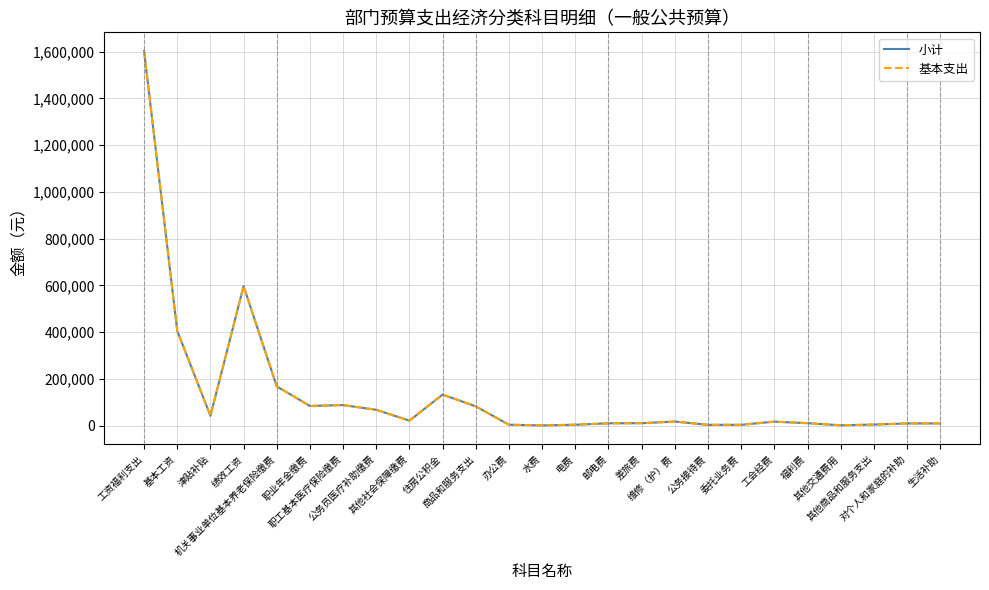

Does the chart display data point markers on the line(s)?

No